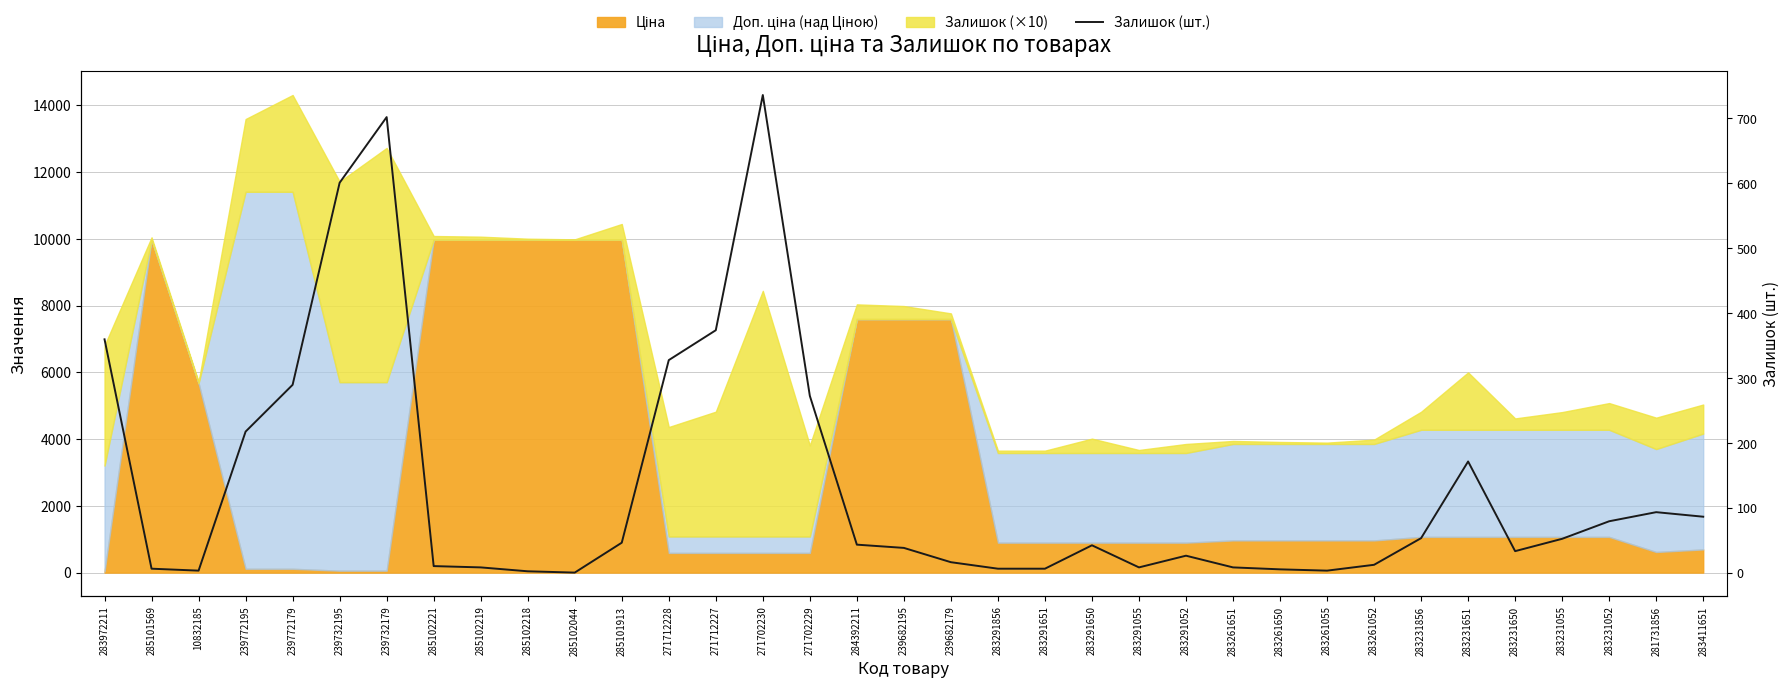

At which category does the data reach its first local peak?

239732179